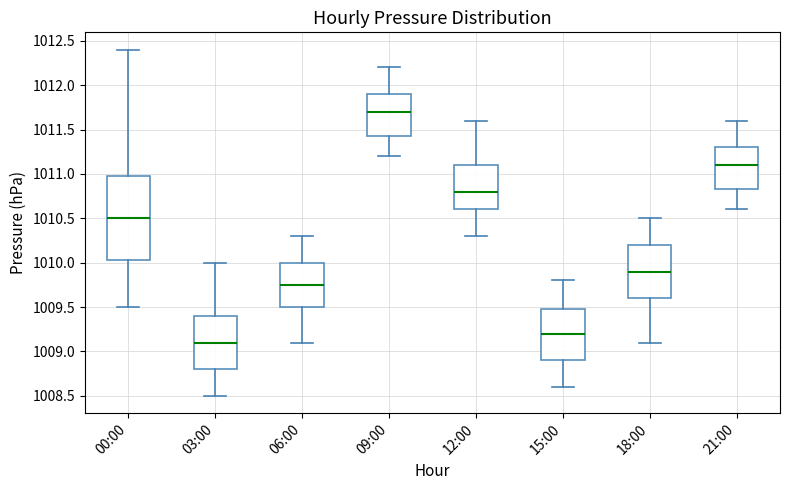

Reading left to right, read every box against the y-axis: the position of its median line, the range the box covers, and the ends of its whiskers. The values are not printed on the chart, so give them approximately, as read against the axis.

00:00: median 1010.50, box 1010.05 to 1011.00, whiskers 1009.50 to 1012.40
03:00: median 1009.10, box 1008.80 to 1009.40, whiskers 1008.50 to 1010.00
06:00: median 1009.75, box 1009.50 to 1010.00, whiskers 1009.10 to 1010.30
09:00: median 1011.70, box 1011.45 to 1011.90, whiskers 1011.20 to 1012.20
12:00: median 1010.80, box 1010.60 to 1011.10, whiskers 1010.30 to 1011.60
15:00: median 1009.20, box 1008.90 to 1009.50, whiskers 1008.60 to 1009.80
18:00: median 1009.90, box 1009.60 to 1010.20, whiskers 1009.10 to 1010.50
21:00: median 1011.10, box 1010.85 to 1011.30, whiskers 1010.60 to 1011.60